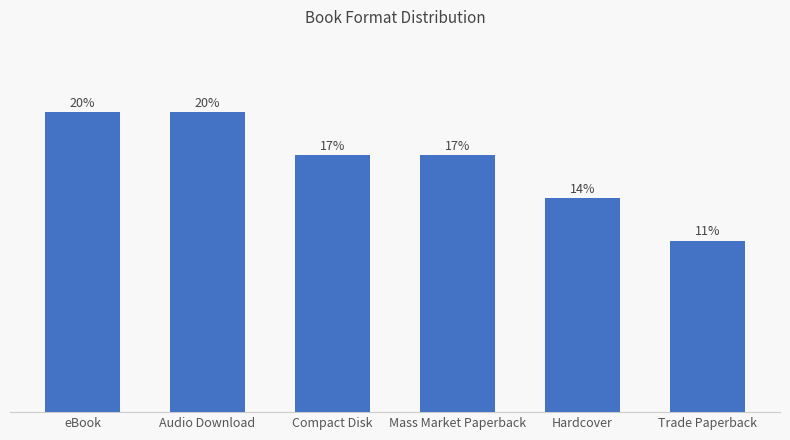

Are the bars horizontal?

No